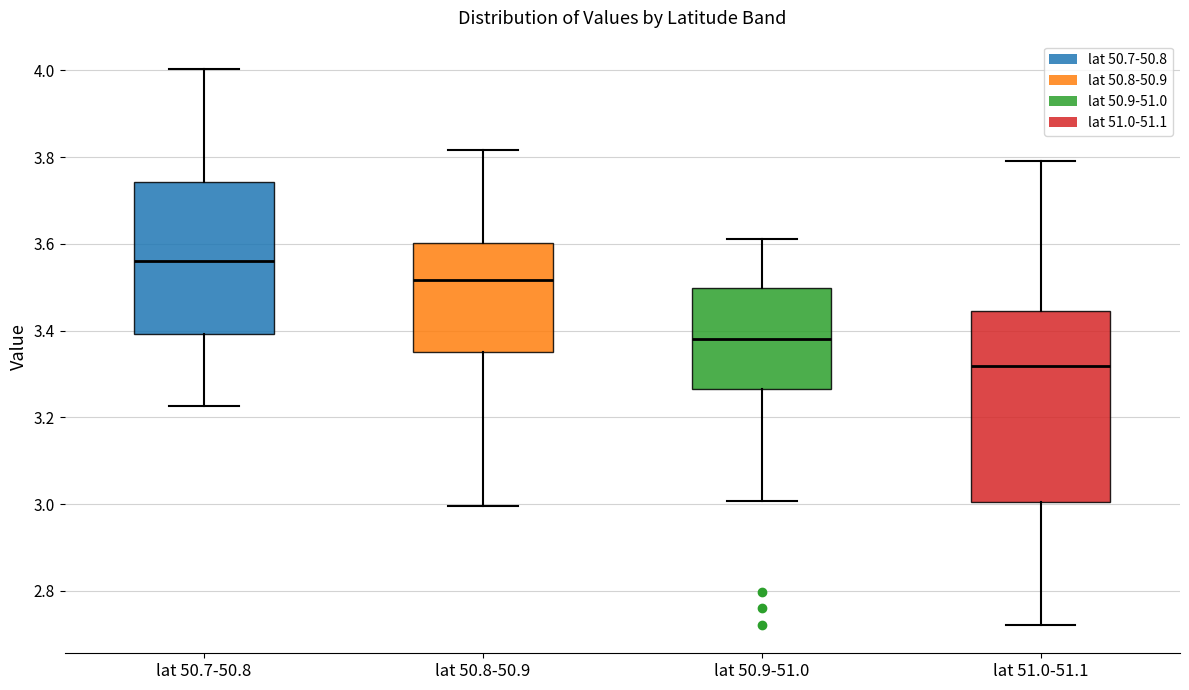

Reading left to right, transcribe this box plot: for each box, give where its median line is, the range the box spans, and where its two whiskers end, as read against the y-axis. The values are not printed on the chart, so give them approximately, as read against the axis.

lat 50.7-50.8: median 3.56, box 3.40 to 3.74, whiskers 3.22 to 4.00
lat 50.8-50.9: median 3.52, box 3.36 to 3.60, whiskers 3.00 to 3.82
lat 50.9-51.0: median 3.38, box 3.26 to 3.50, whiskers 3.00 to 3.62
lat 51.0-51.1: median 3.32, box 3.00 to 3.44, whiskers 2.72 to 3.80